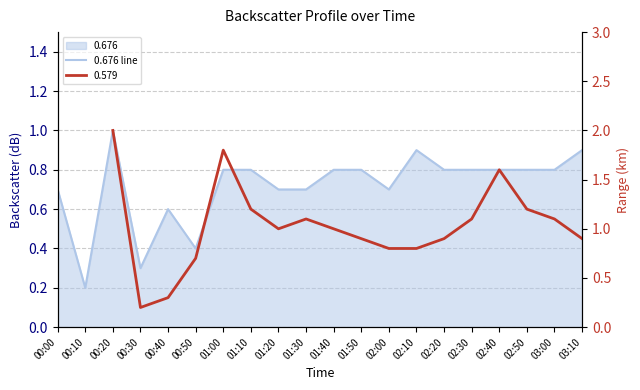

What is the label of the 6th point from the right?

02:20